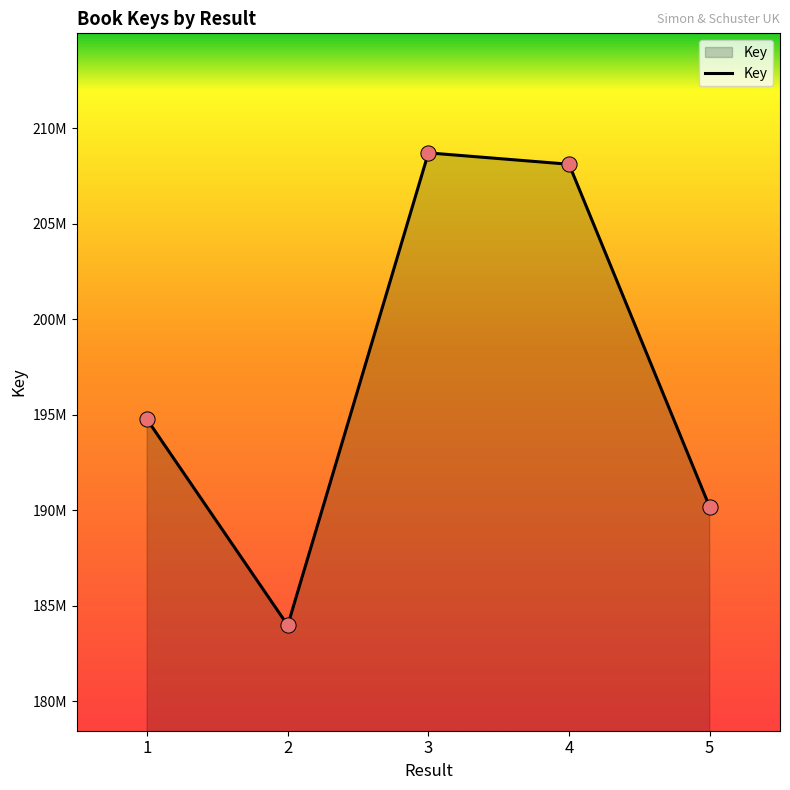

Does the chart have visible grid lines?

No